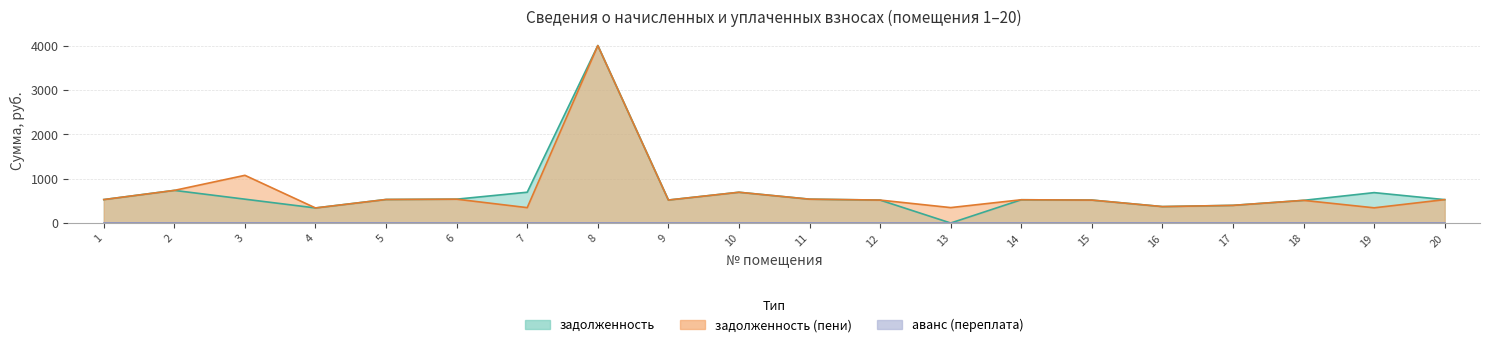

Is the value of задолженность at 16 greater than the value of задолженность (пени) at 16?

No